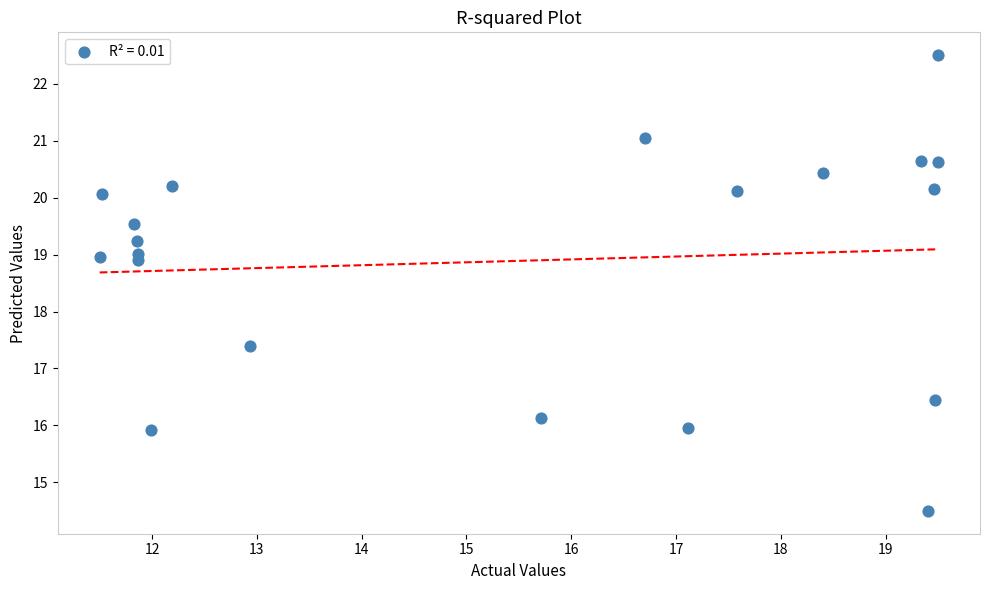

What is the range of Y values (max minus min)?

8.0